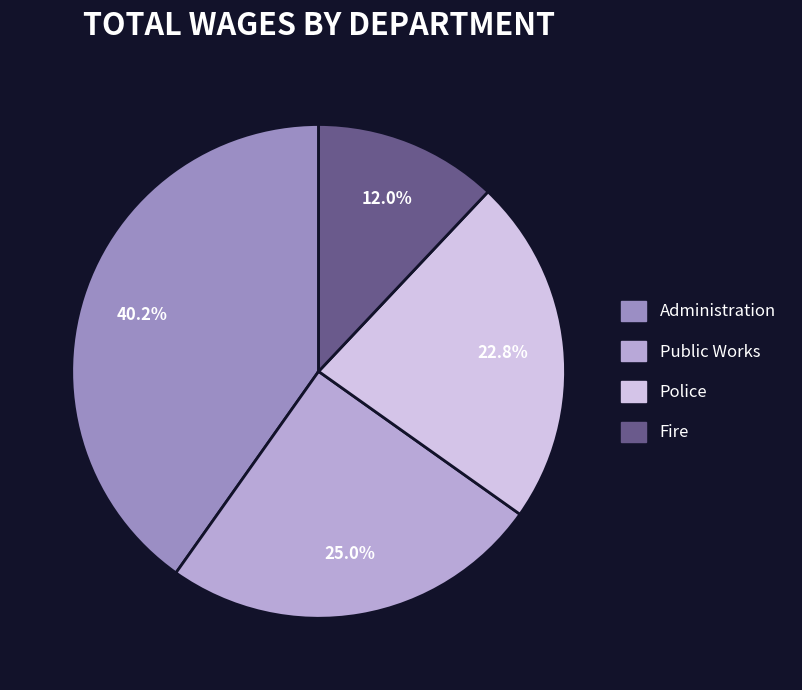

Rank the categories by value from highest to lowest.

Administration, Public Works, Police, Fire